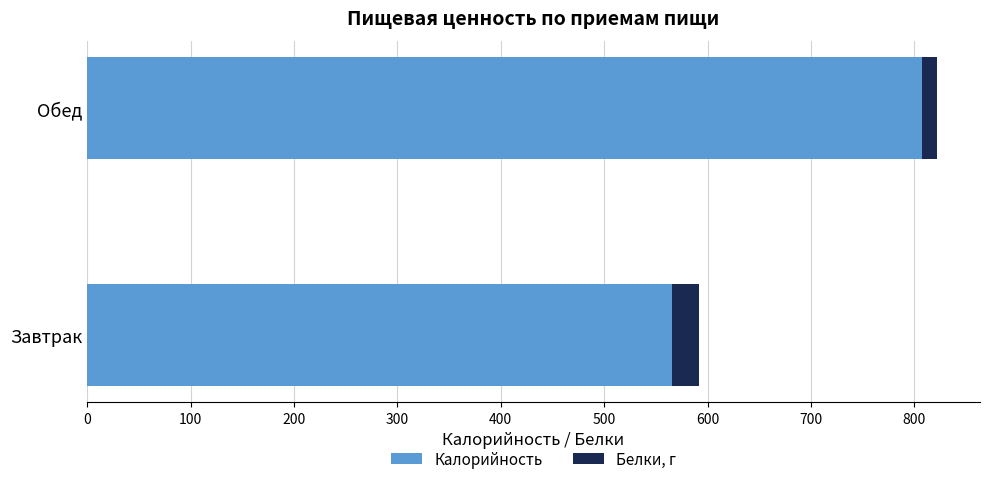

What is the lowest value of the Калорийность series?

566.0